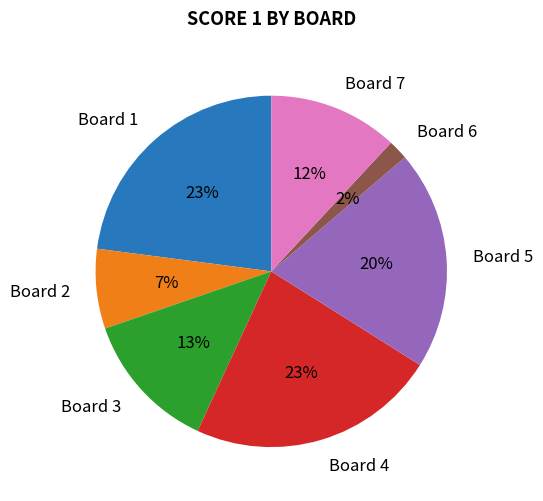

Does any single category account for the majority?

No